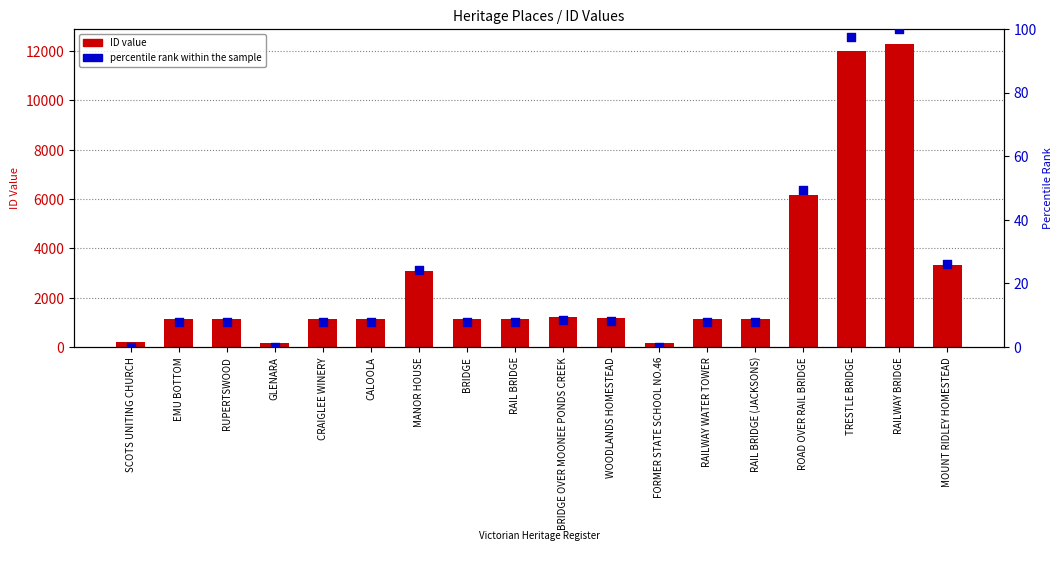

What is the total value across all series at RAIL BRIDGE?

1141.9